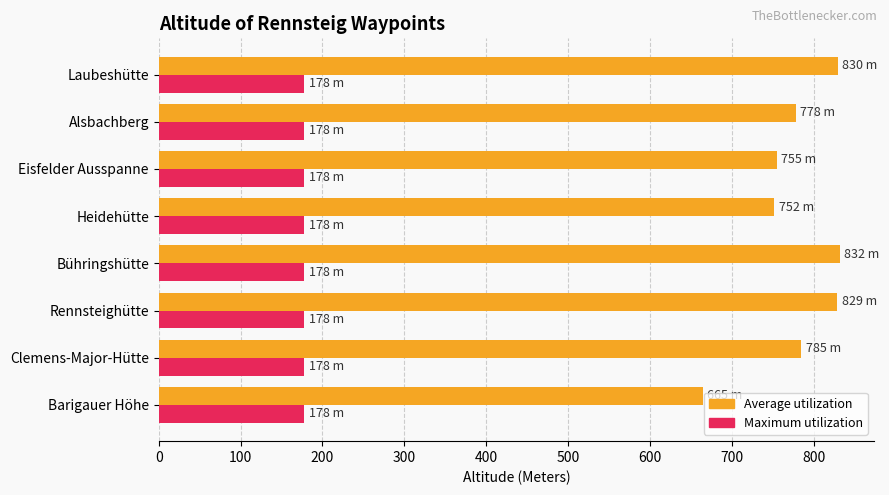

What is the total value across all series at Heidehütte?

930